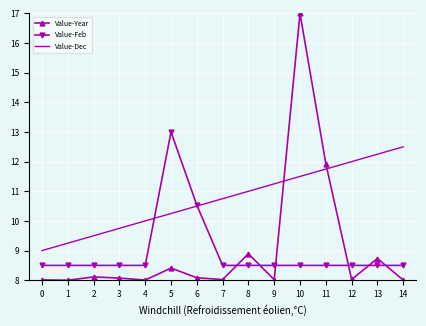

Rank the series by their maximum value, from highest to lowest.

Value-Year, Value-Feb, Value-Dec